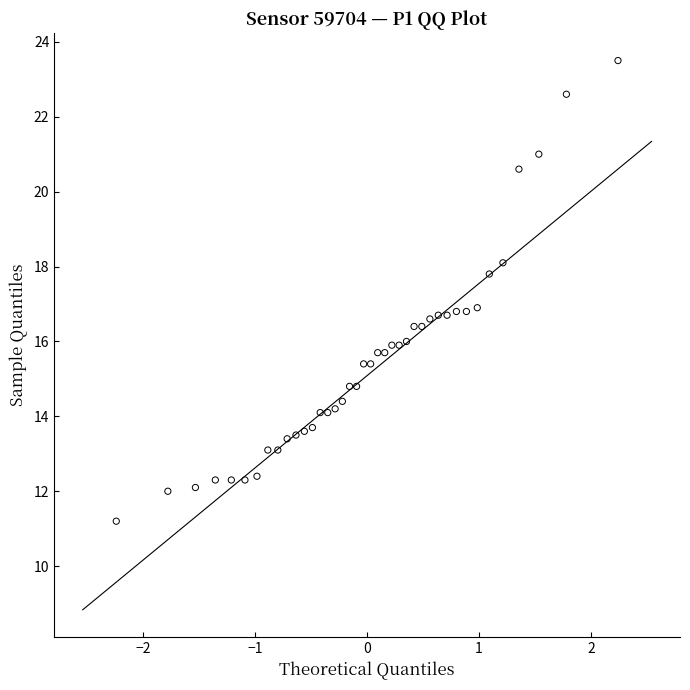

What is the range of Y values (max minus min)?

12.3